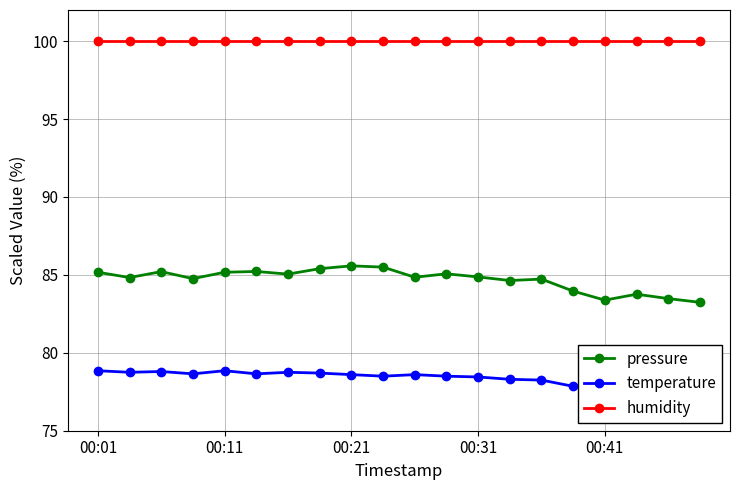

The temperature series shows 78.3 at 13. True or false?

True